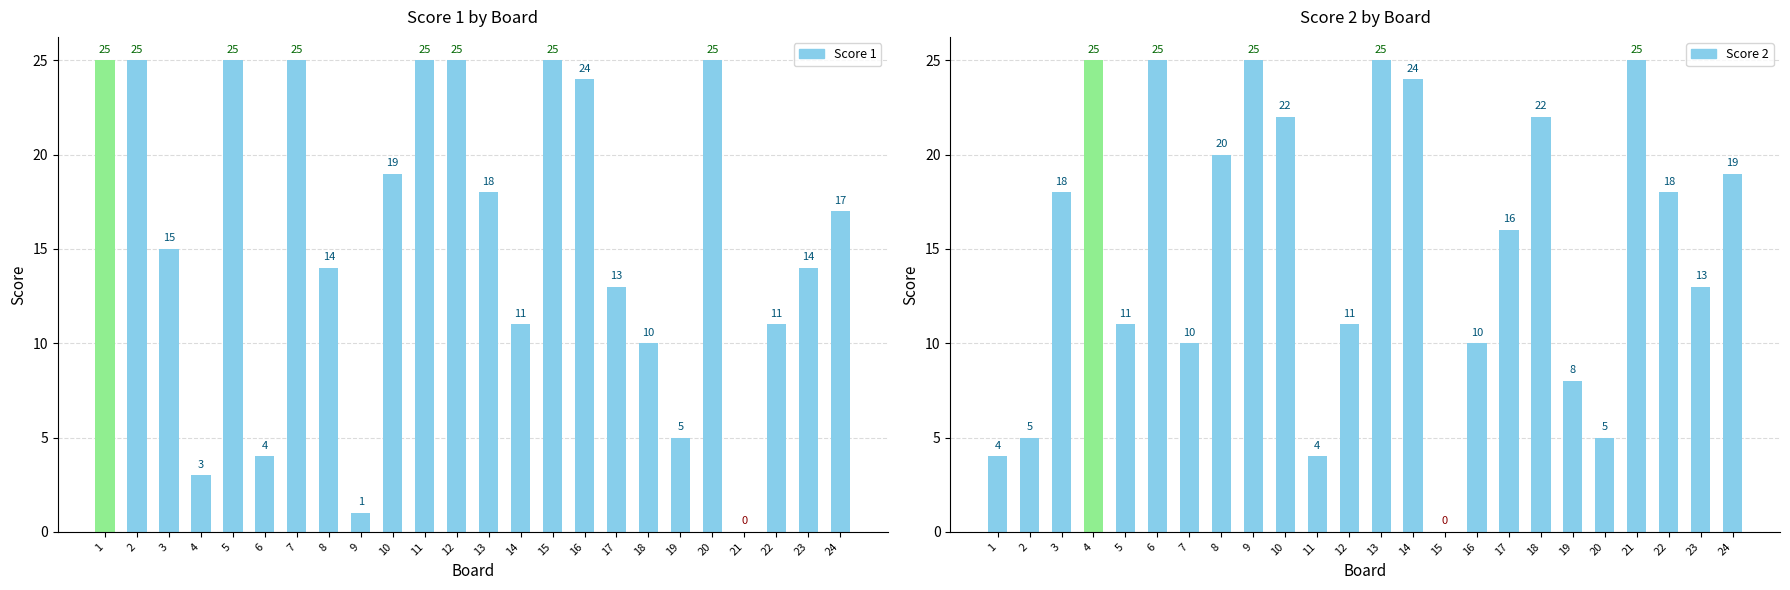

What are all the series names shown in the legend?

Score 1, Score 2